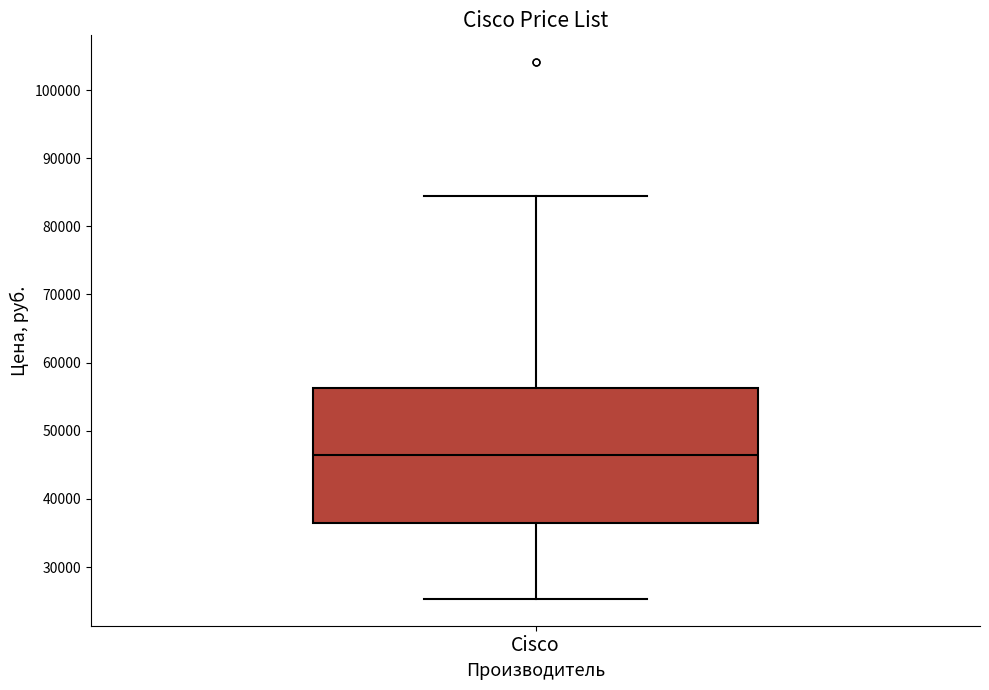

Where is the upper edge of the box for Cisco on the y-axis? The values are not printed on the chart, so give them approximately, as read against the axis.

56000